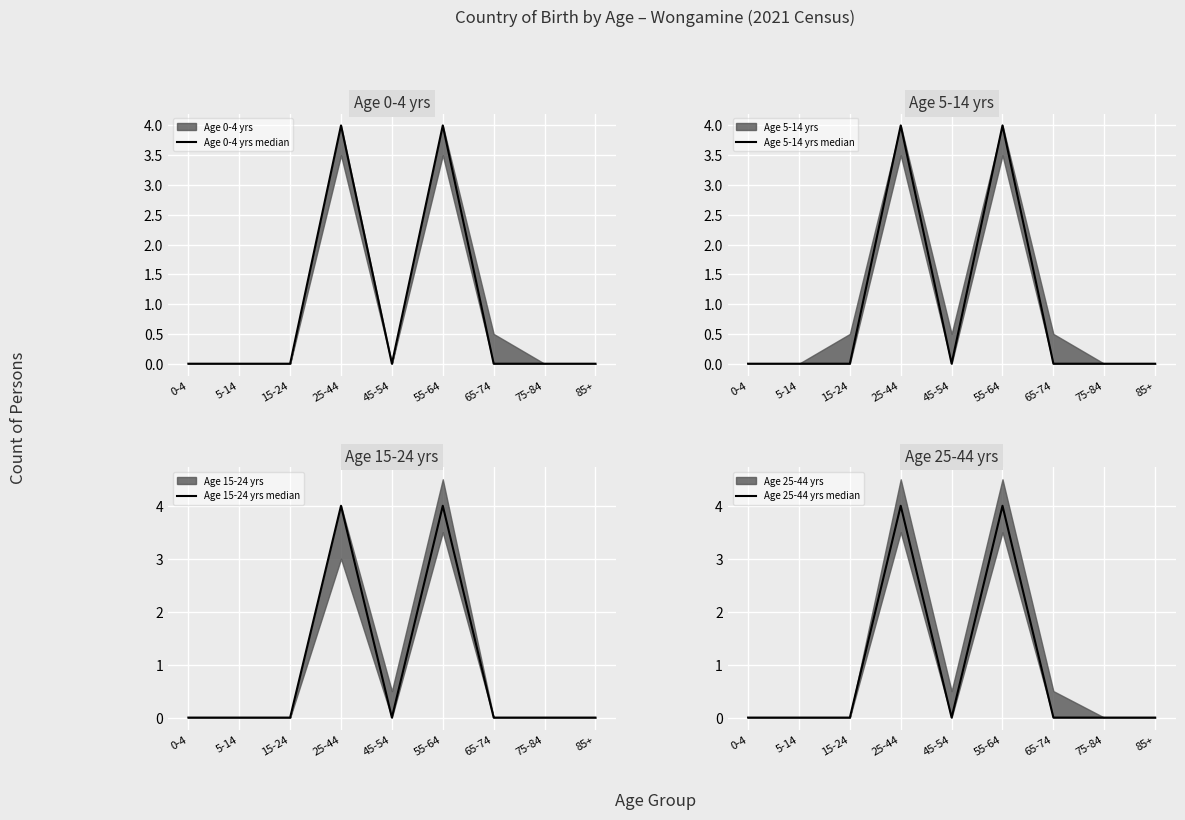

How many lines are shown in the chart?

4